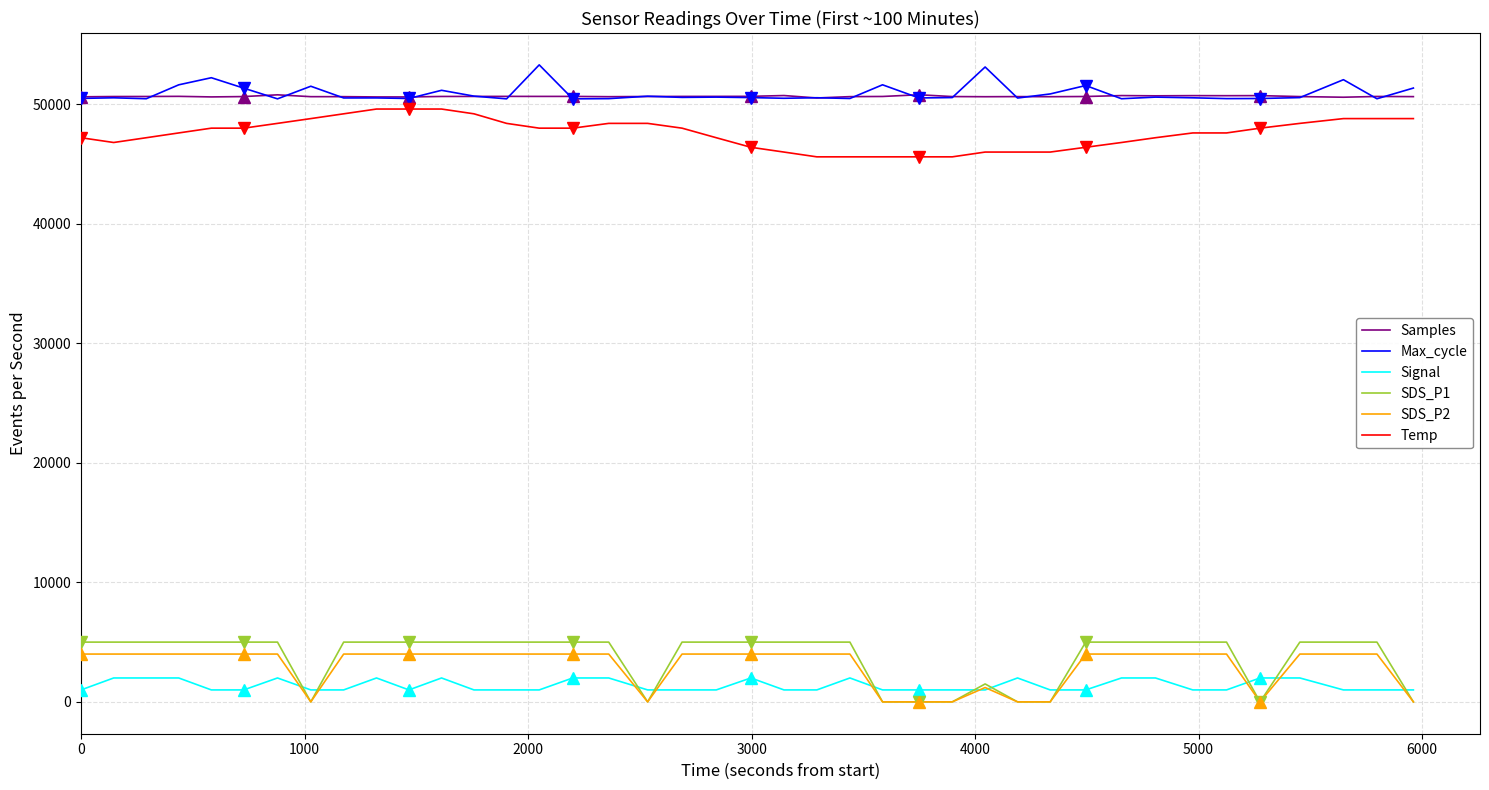

True or false: Temp and SDS_P2 intersect in this chart.

False